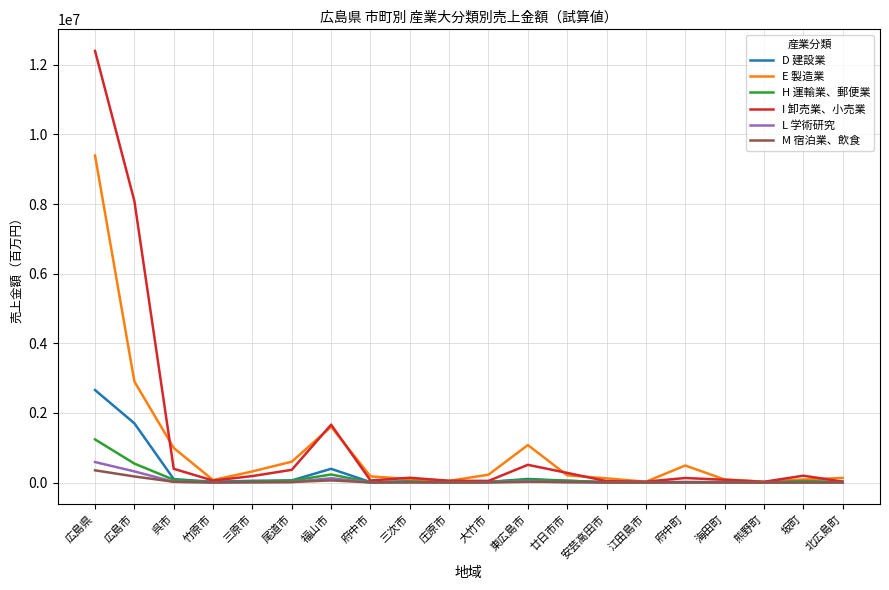

Where is H 運輸業、郵便業 nearest to the value 620590?

広島市